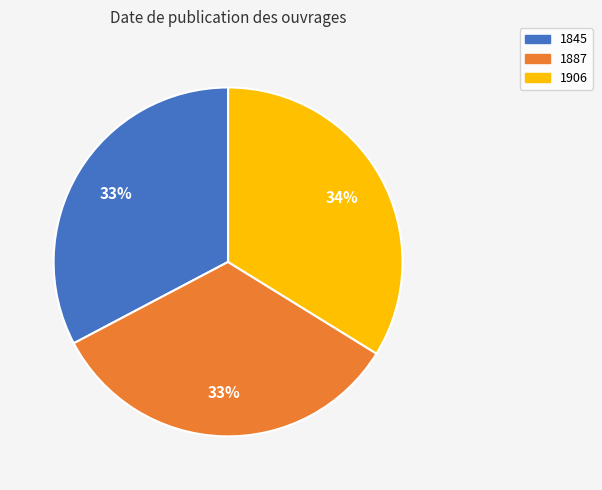

True or false: 1887 accounts for 33% of the total.

True